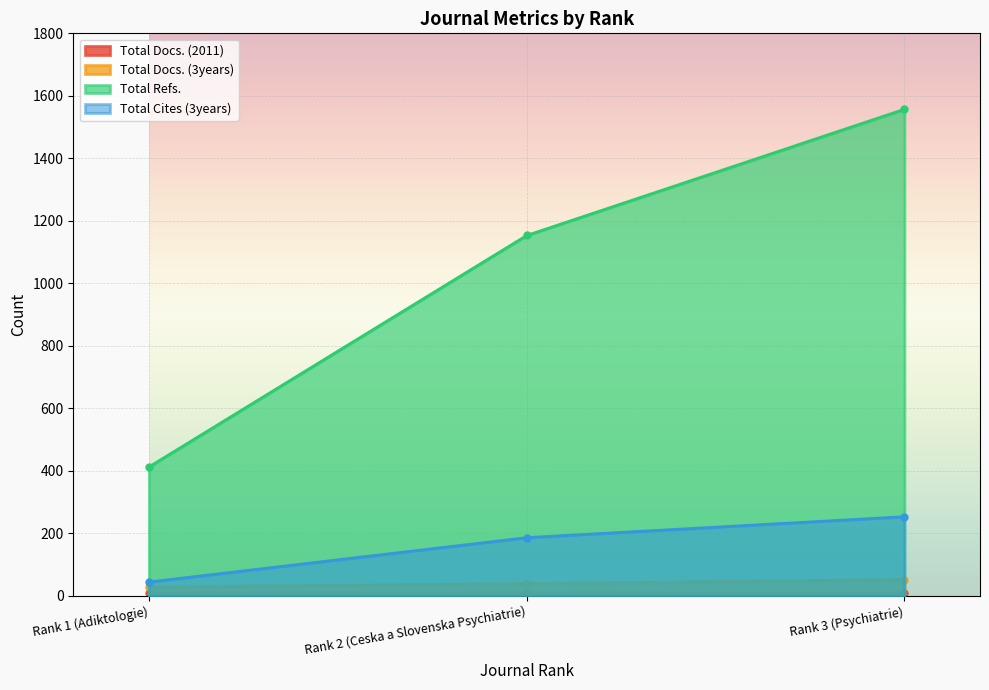

Reading left to right, transcribe all the data shown in this chart.

Total Docs. (2011): Rank 1 (Adiktologie)=8	Rank 2 (Ceska a Slovenska Psychiatrie)=9	Rank 3 (Psychiatrie)=9
Total Docs. (3years): Rank 1 (Adiktologie)=28	Rank 2 (Ceska a Slovenska Psychiatrie)=39	Rank 3 (Psychiatrie)=52
Total Refs.: Rank 1 (Adiktologie)=412	Rank 2 (Ceska a Slovenska Psychiatrie)=1153	Rank 3 (Psychiatrie)=1557
Total Cites (3years): Rank 1 (Adiktologie)=44	Rank 2 (Ceska a Slovenska Psychiatrie)=186	Rank 3 (Psychiatrie)=253